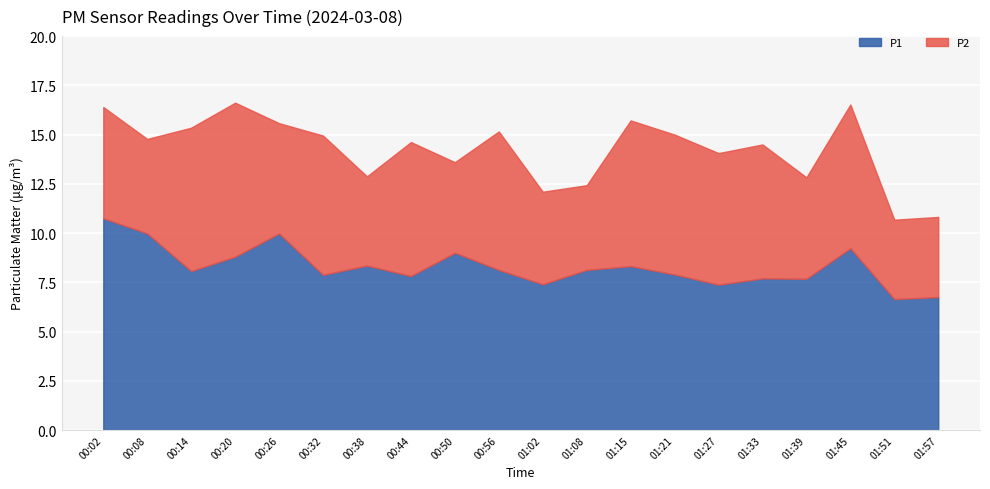

True or false: P2 and P1 cross at least once.

False